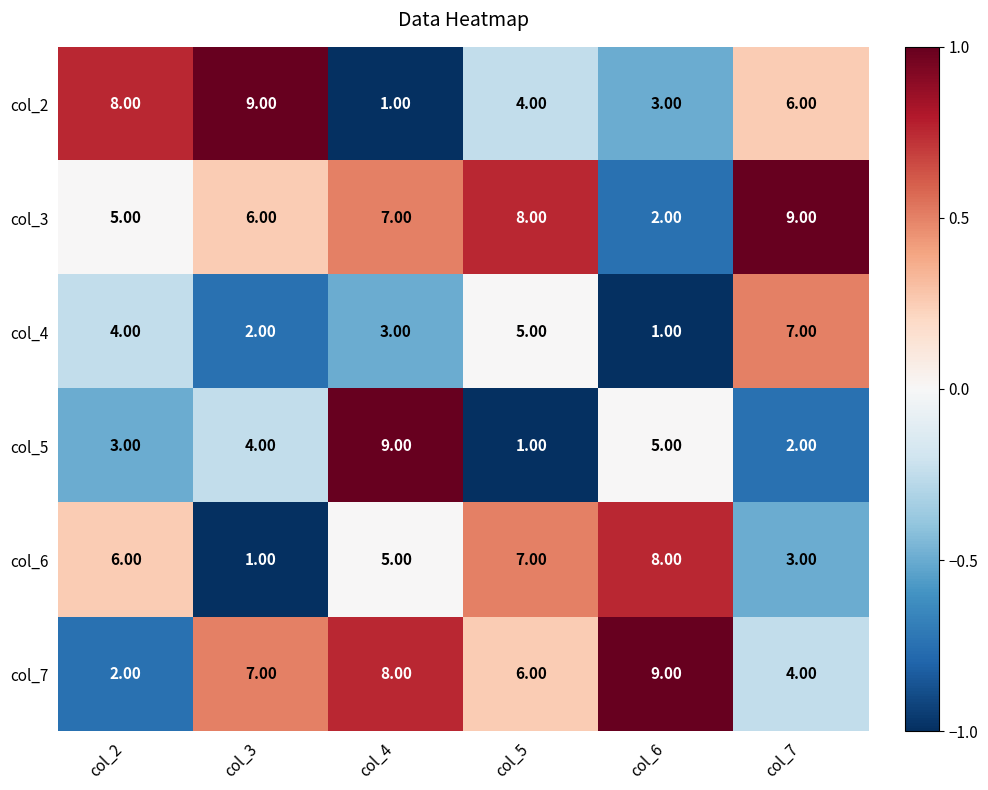

What is the average value of the col_4 series?

4